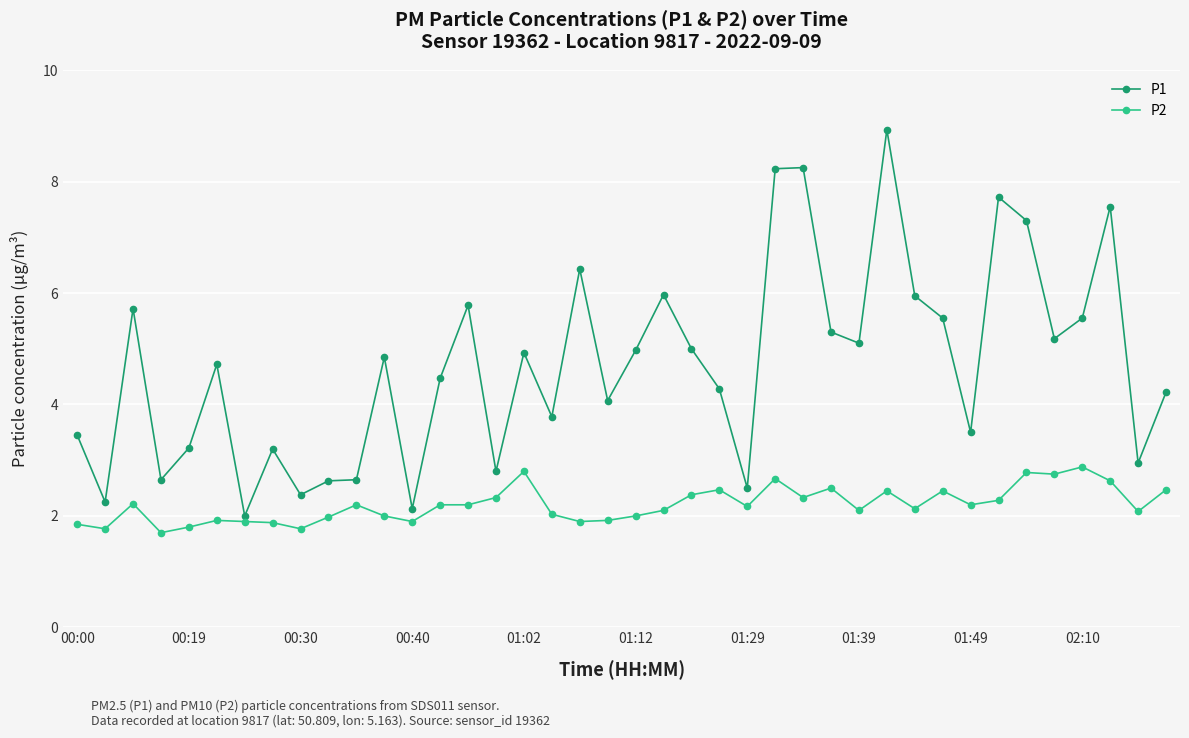

List the series in order of their overall mean, lowest first.

P2, P1